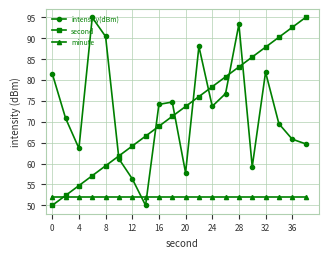

How many data points does each series have?

20